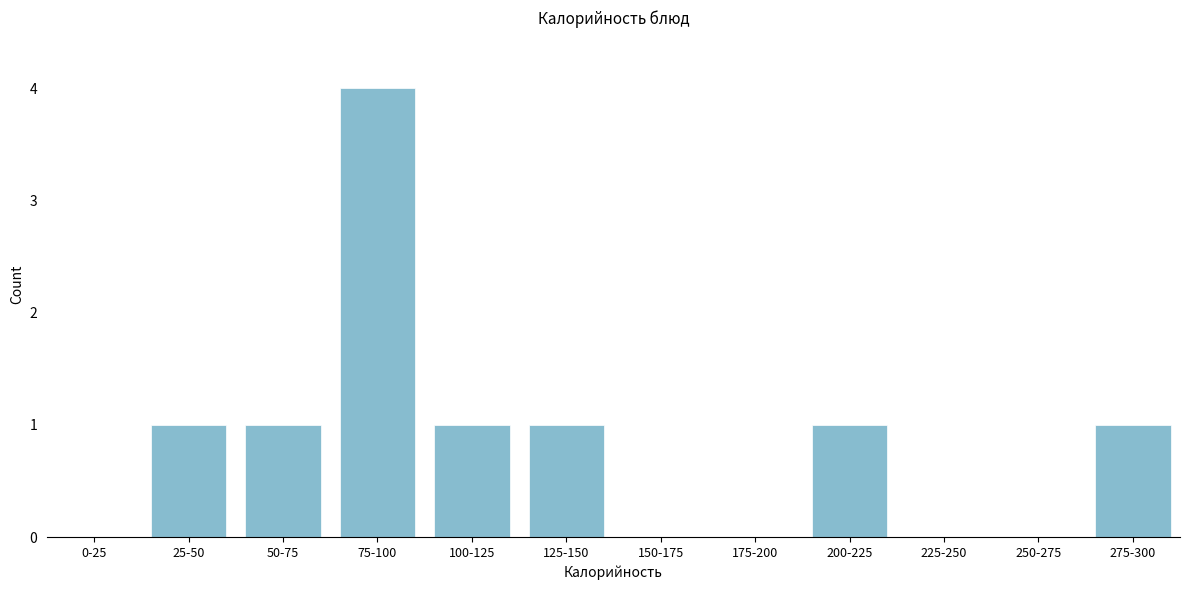

Reading left to right, transcribe all the data shown in this chart.

0-25=0	25-50=1	50-75=1	75-100=4	100-125=1	125-150=1	150-175=0	175-200=0	200-225=1	225-250=0	250-275=0	275-300=1